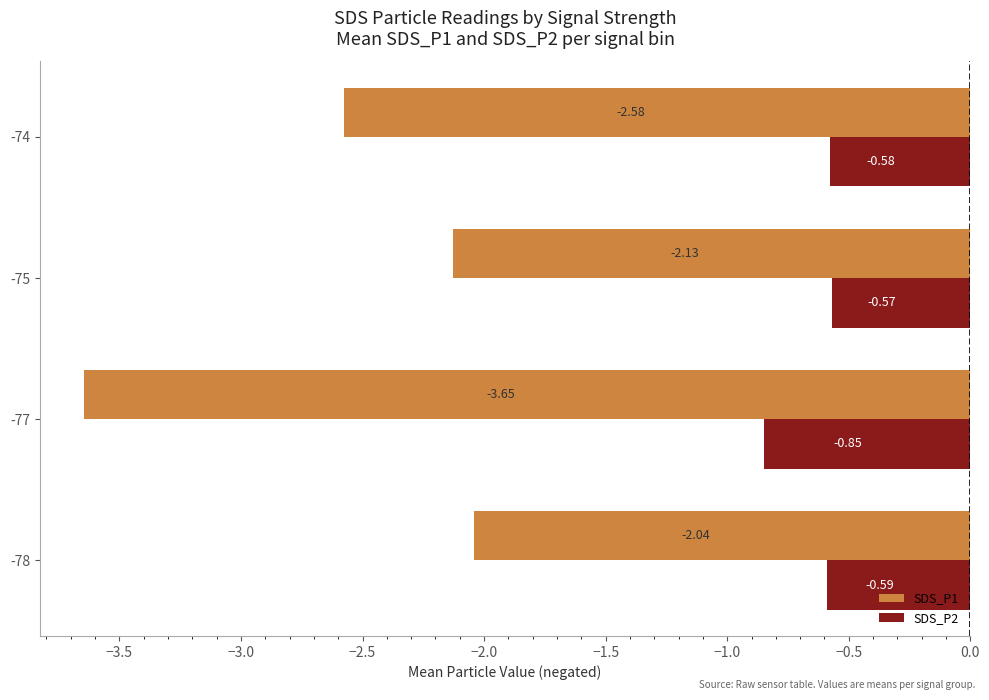

What is the difference between the maximum and minimum values in the SDS_P1 series?

1.6